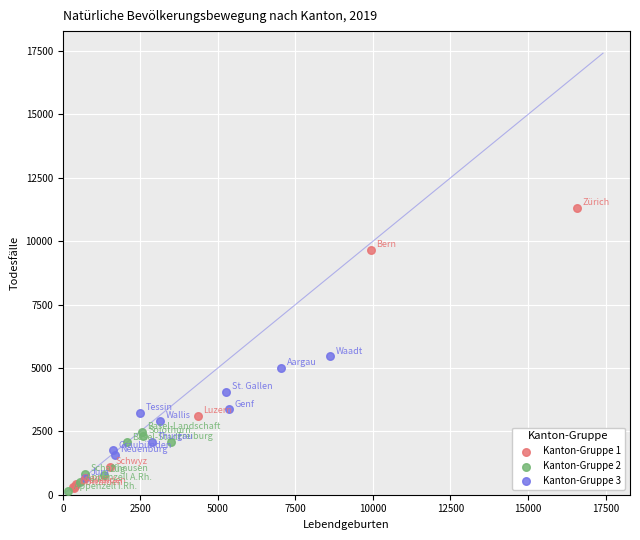

Which series contains the highest Y value?

Kanton-Gruppe 1